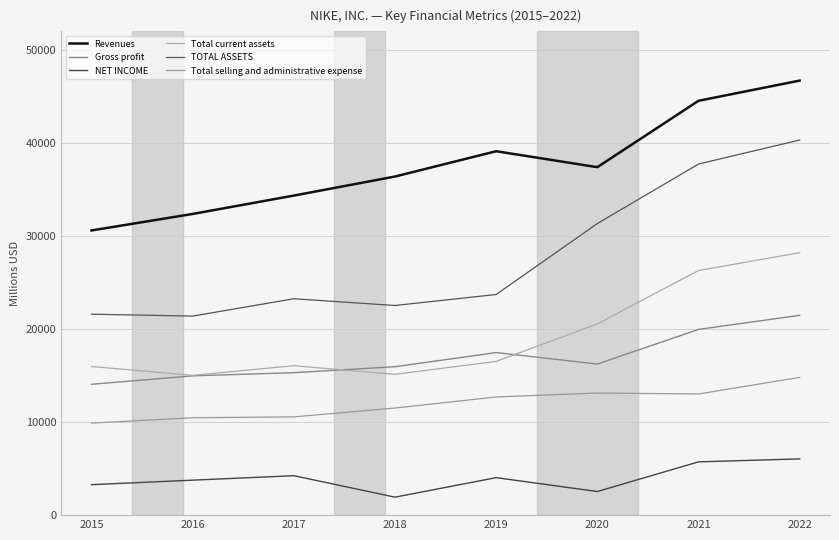

At which category does the chart reach its minimum across all series?

2018